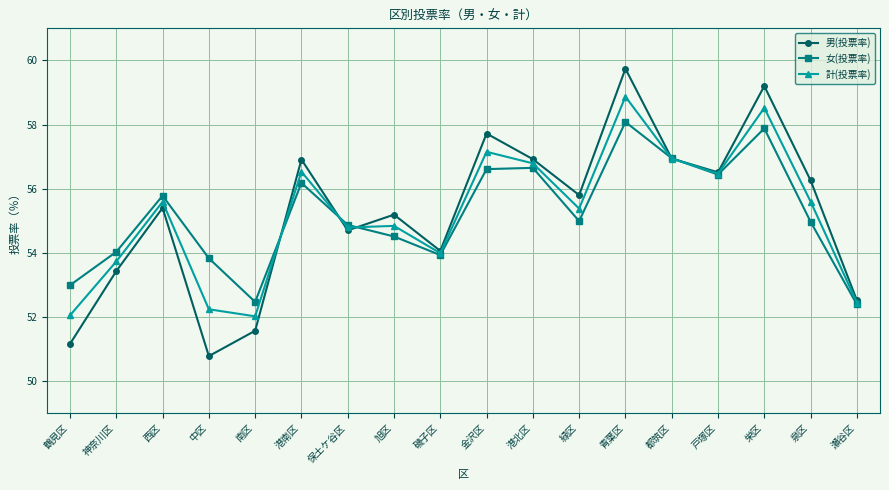

The 計(投票率) series shows 85.6 at 瀬谷区. True or false?

False